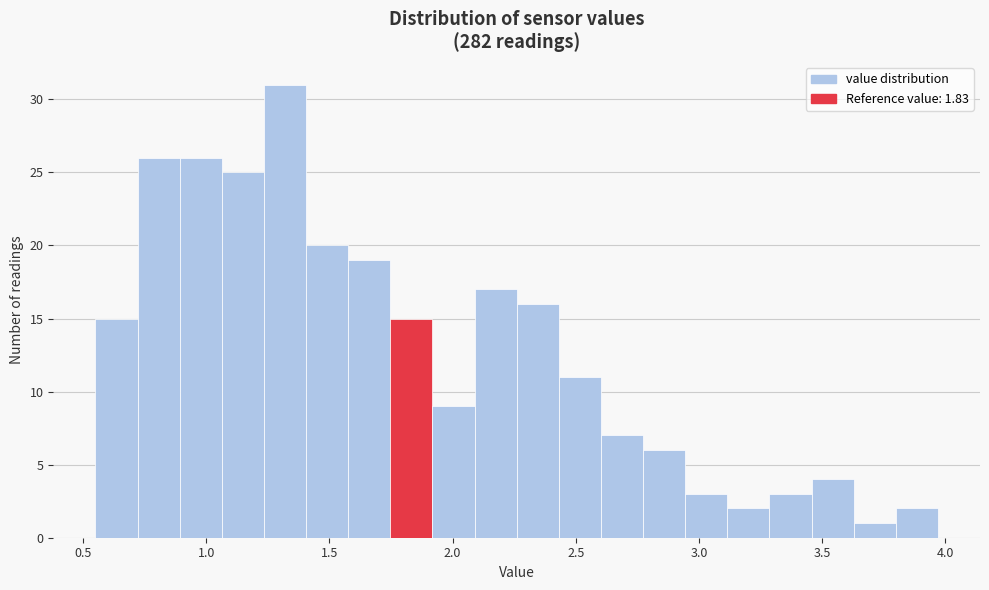

Around what value on the x-axis is the tallest bar? Give the approximate position of its centre, as read against the axis.

1.30